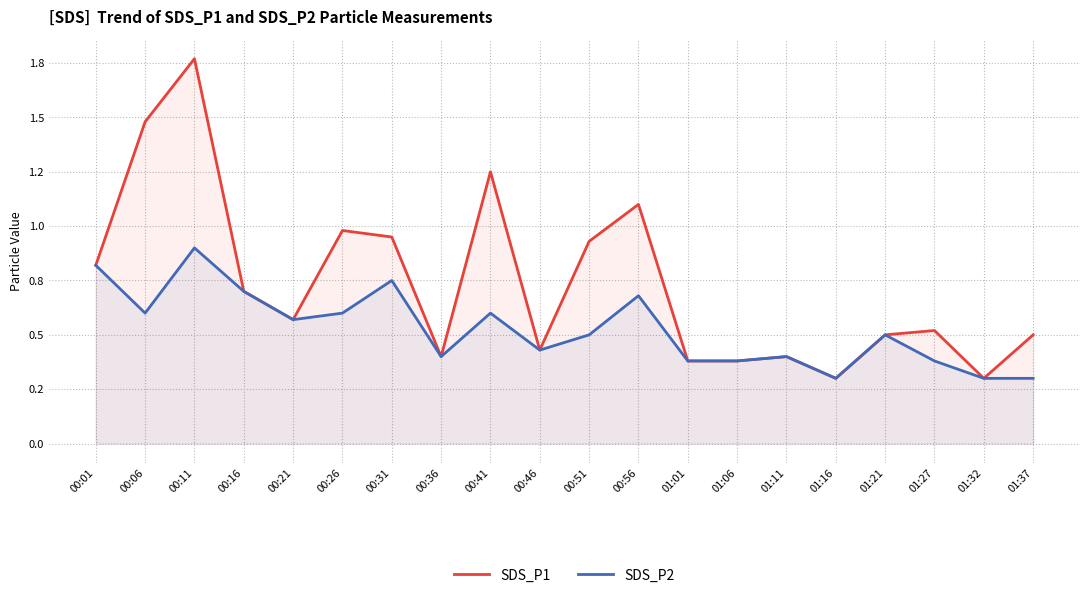

True or false: SDS_P2 has a value of 1.2 at 00:16.

False